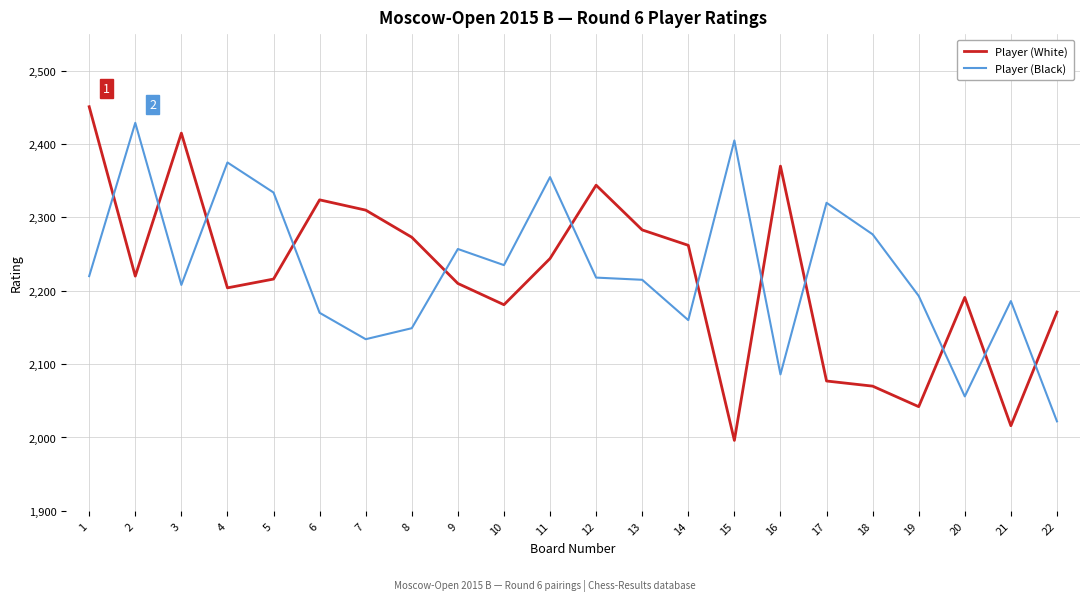

What is the sum of the Player (White) values at 6 and 11?

4568